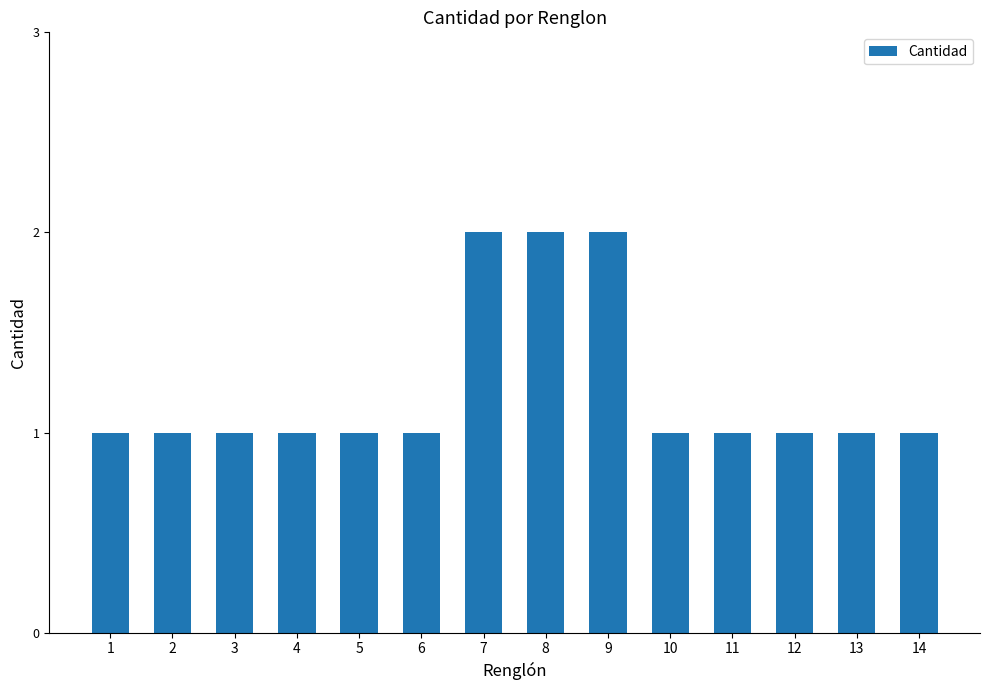

Is it true that the value at 3 is 2?

False